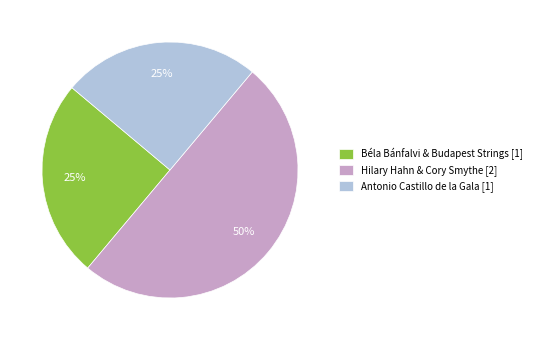

Approximately how many times larger is the value at Antonio Castillo de la Gala [1] compared to Hilary Hahn & Cory Smythe [2]?

0.5